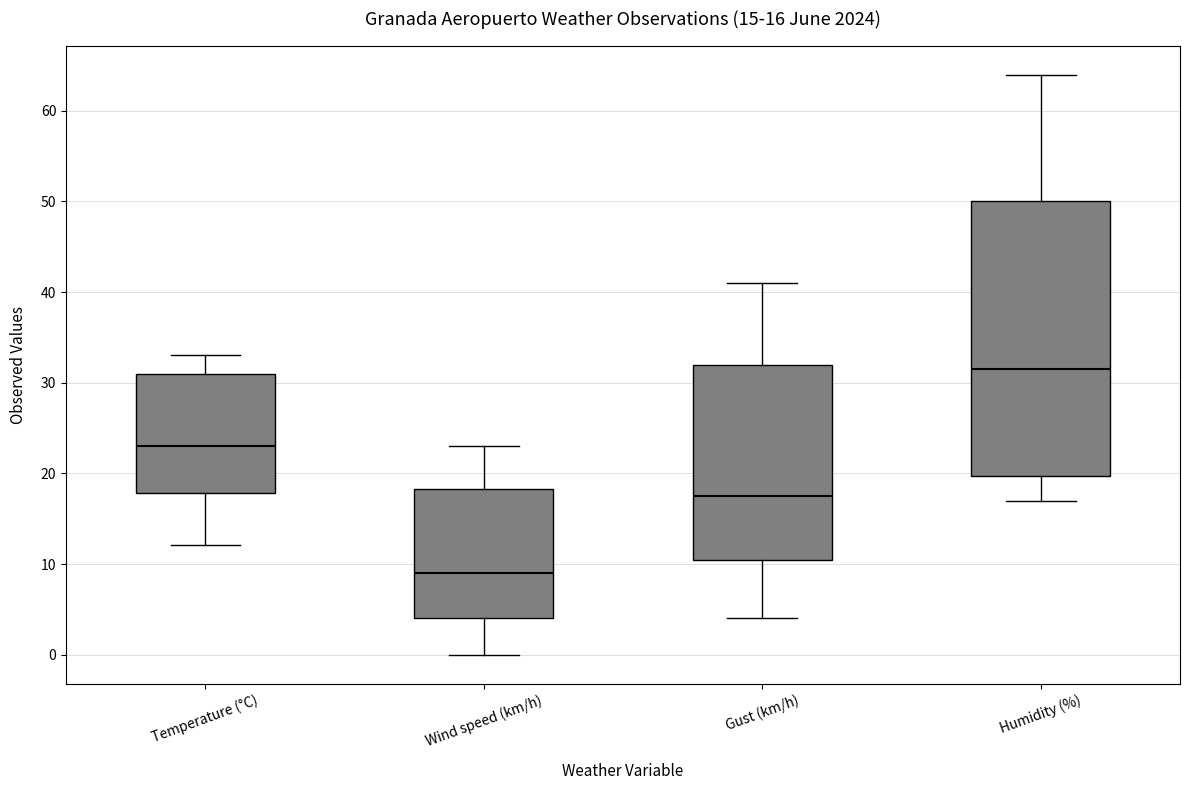

Which box has the highest median line?

Humidity (%)